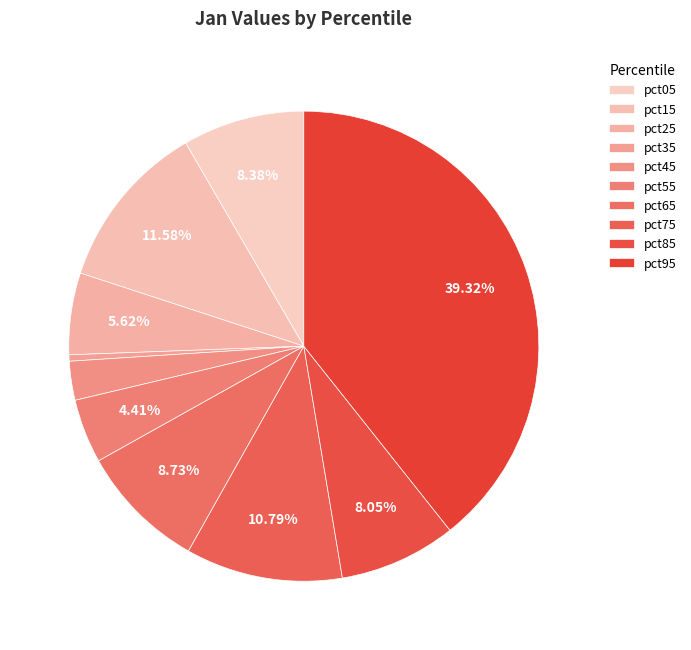

Is it true that pct85 is 8% of the pie?

True